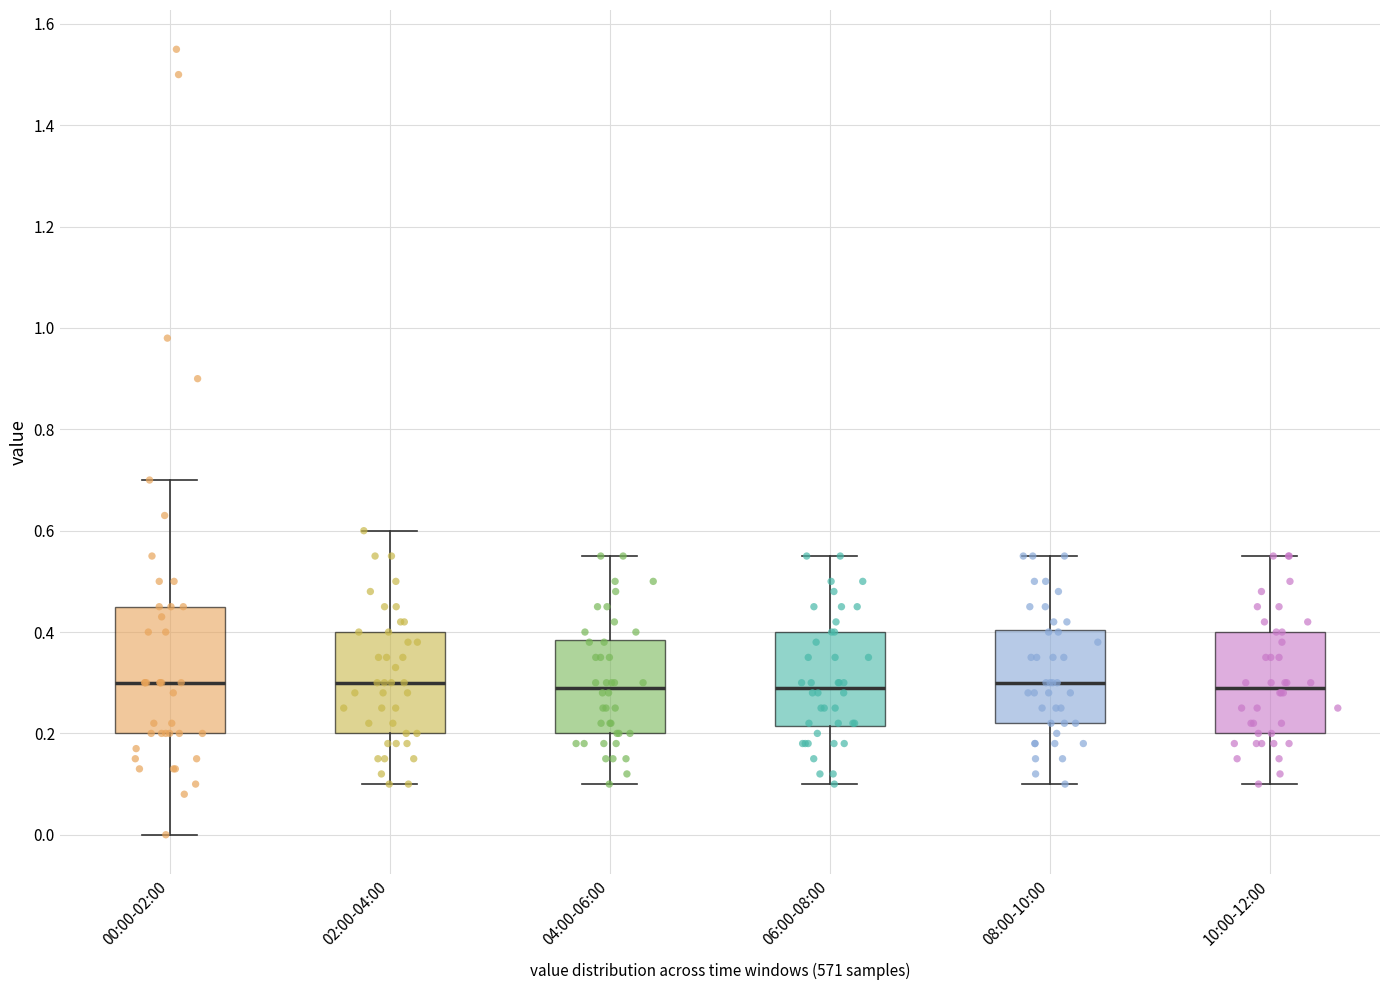

Reading left to right, transcribe this box plot: for each box, give where its median line is, the range the box spans, and where its two whiskers end, as read against the y-axis. The values are not printed on the chart, so give them approximately, as read against the axis.

00:00-02:00: median 0.30, box 0.20 to 0.46, whiskers 0.00 to 0.70
02:00-04:00: median 0.30, box 0.20 to 0.40, whiskers 0.10 to 0.60
04:00-06:00: median 0.30, box 0.20 to 0.38, whiskers 0.10 to 0.56
06:00-08:00: median 0.30, box 0.22 to 0.40, whiskers 0.10 to 0.56
08:00-10:00: median 0.30, box 0.22 to 0.40, whiskers 0.10 to 0.56
10:00-12:00: median 0.30, box 0.20 to 0.40, whiskers 0.10 to 0.56